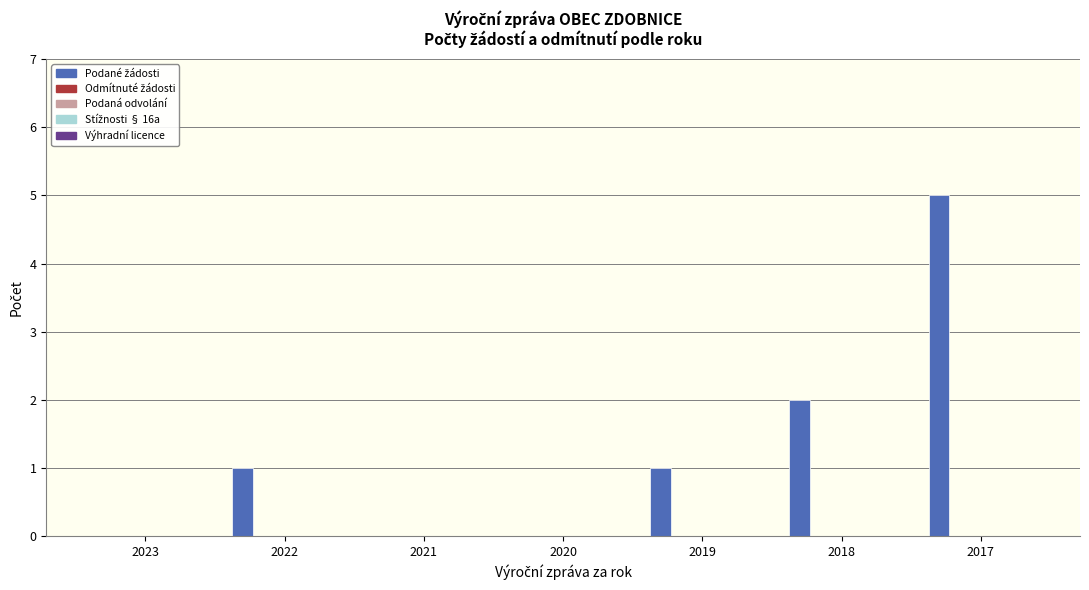

What is the sum of all values?

9